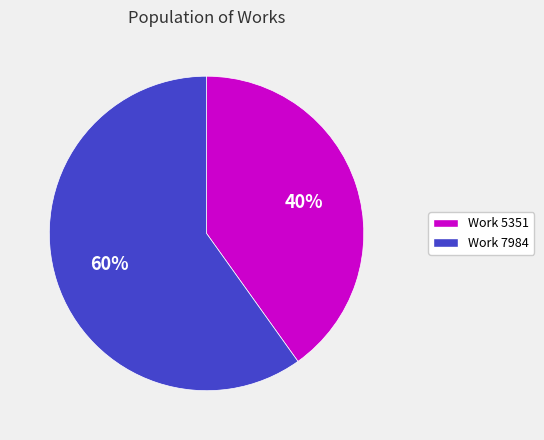

Between Work 5351 and Work 7984, which is larger?

Work 7984